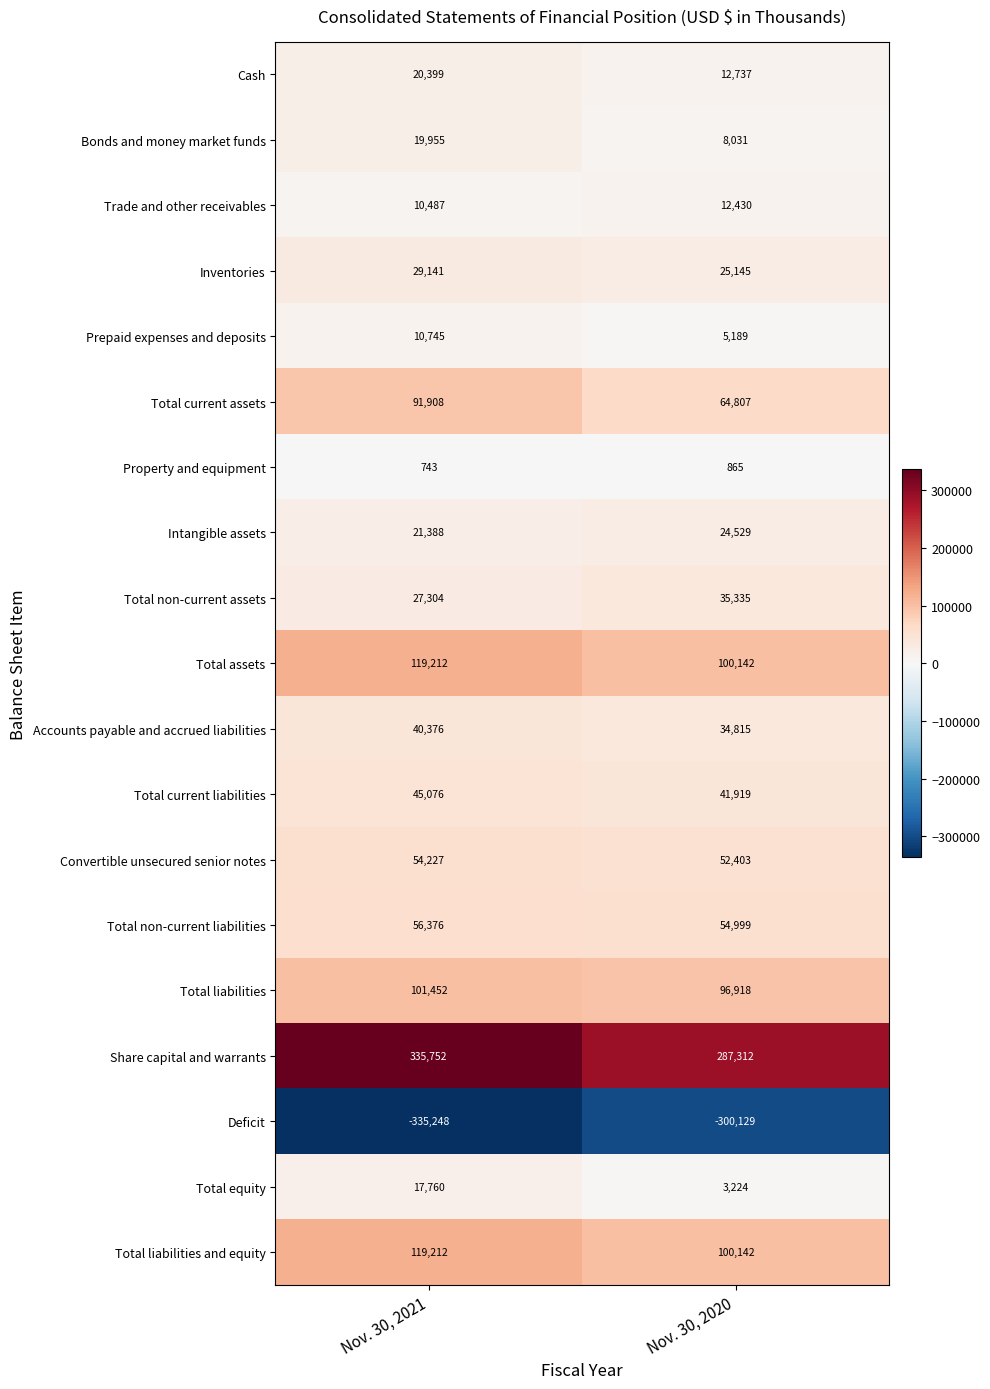

True or false: Accounts payable and accrued liabilities has a value of 40376 at Nov. 30, 2021.

True